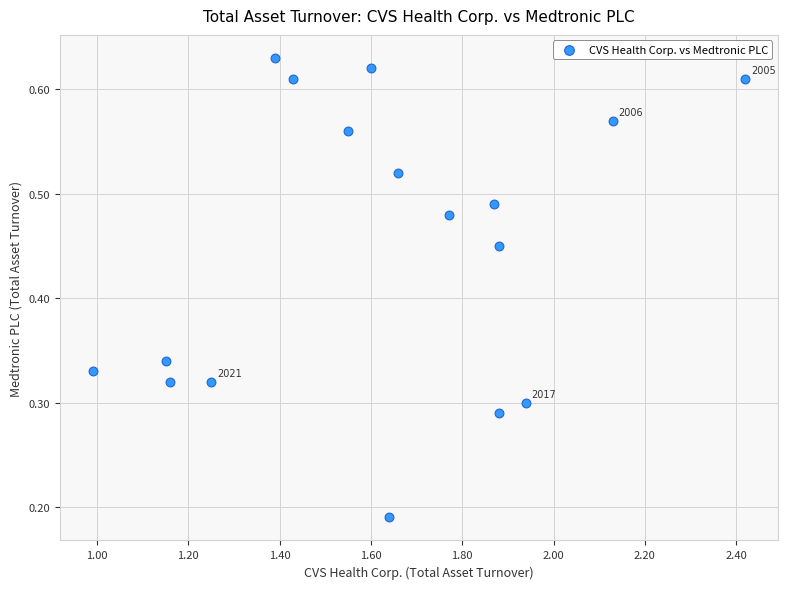

What is the range of Y values (max minus min)?

0.4